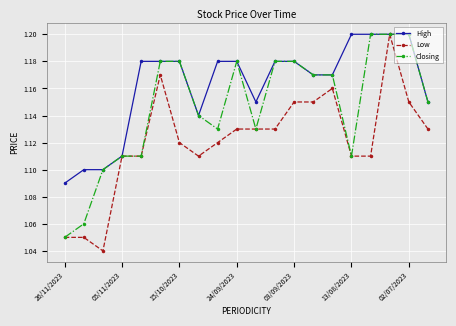

Which series has the largest range (max minus min)?

Low